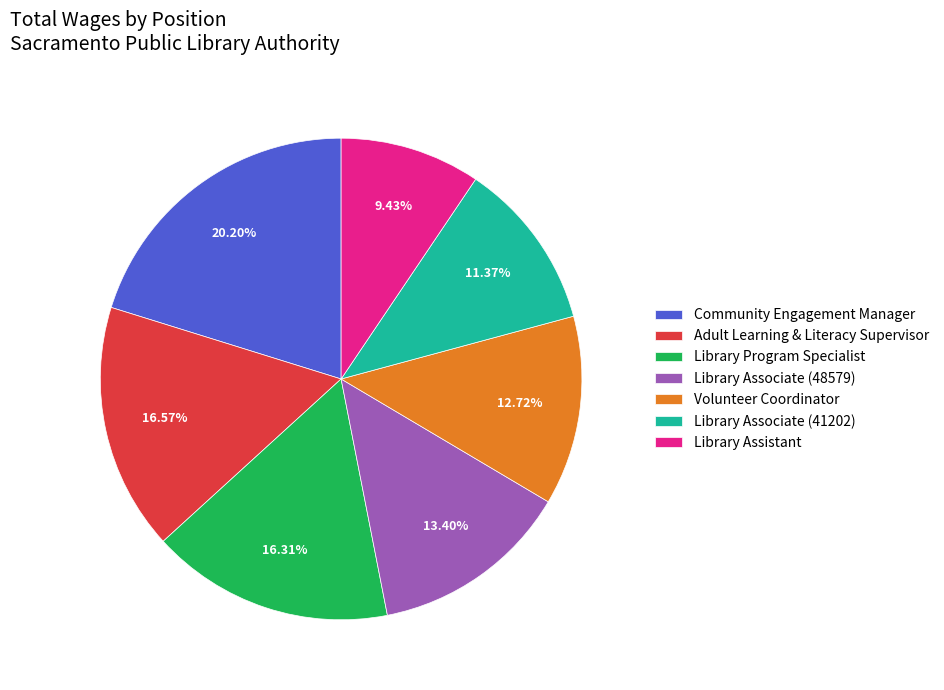

Is it true that Library Program Specialist is 8% of the pie?

False